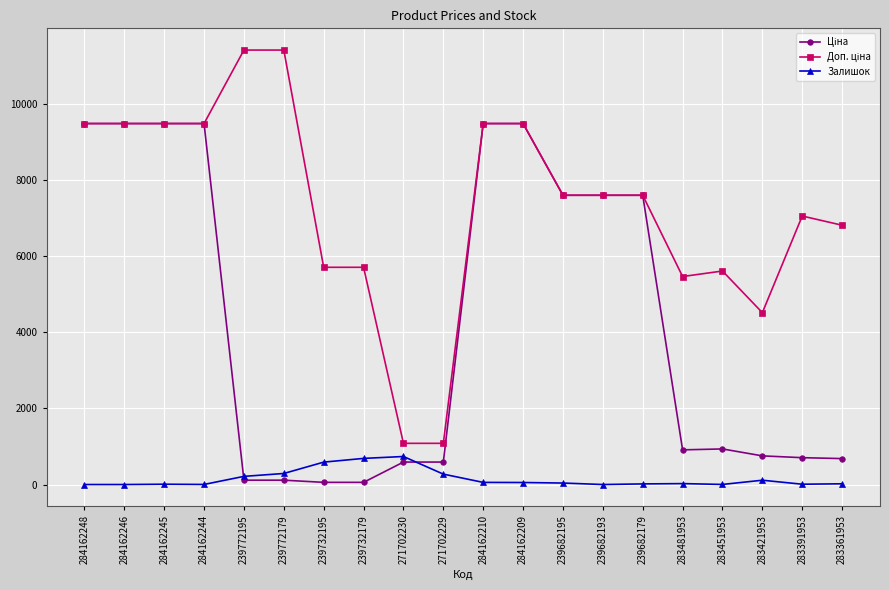

Count the number of categories in the chart.

20